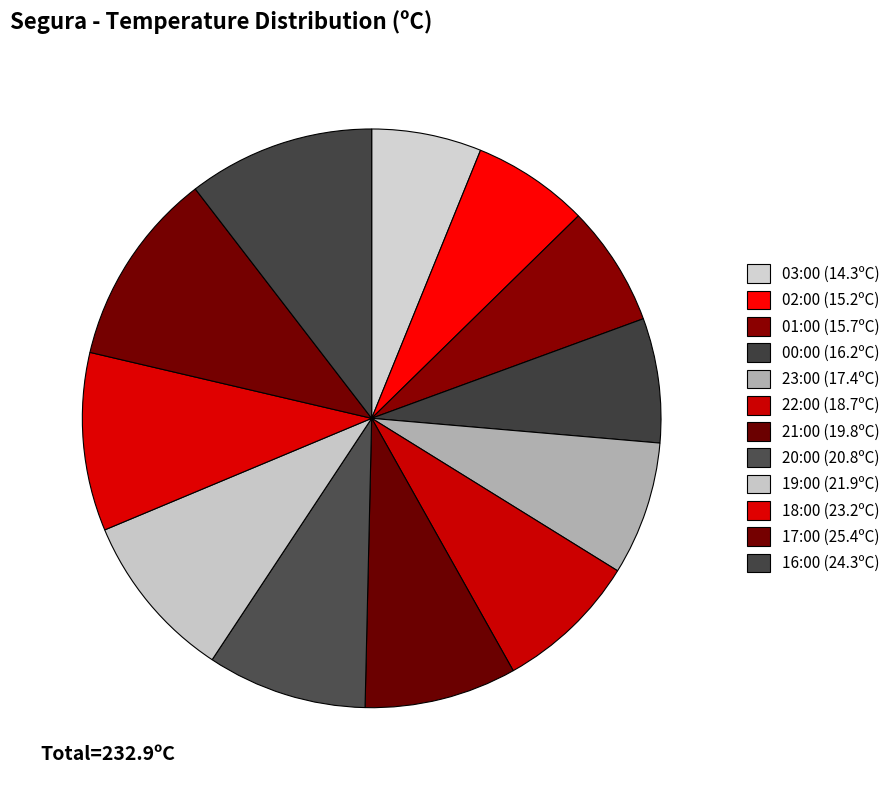

Does any single category account for the majority?

No